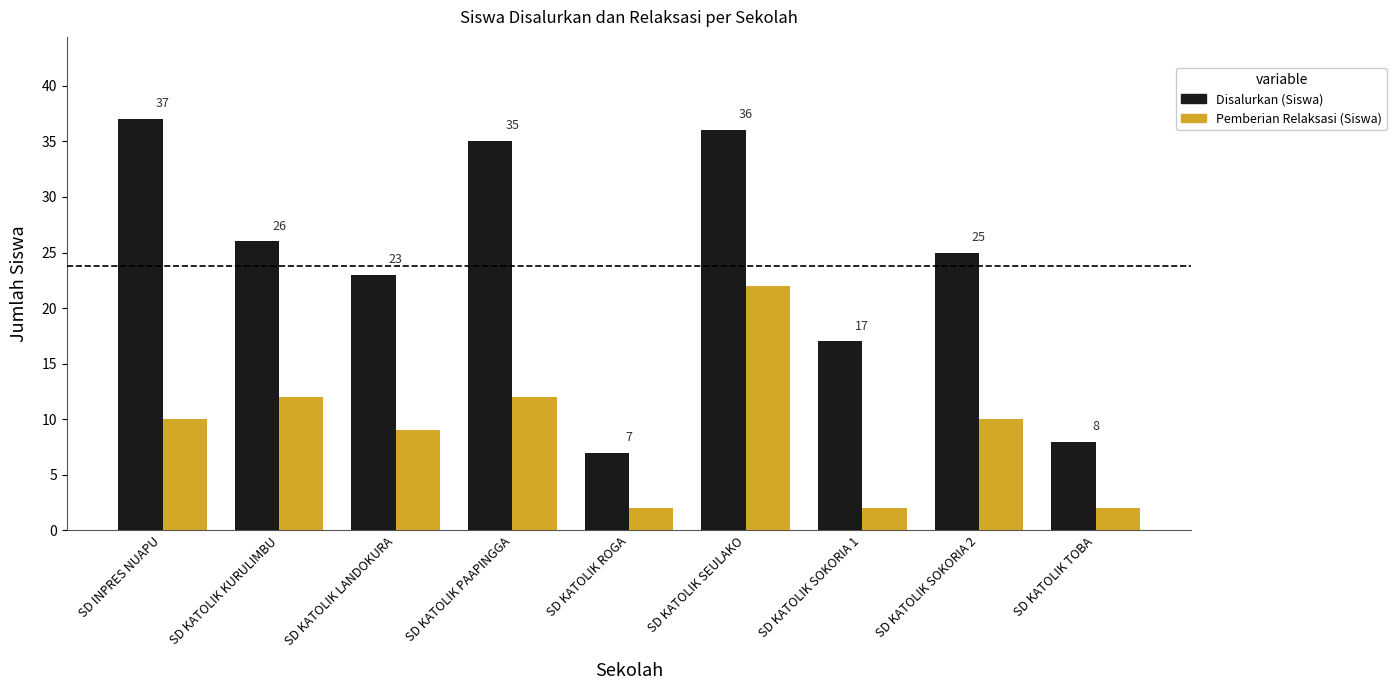

Between SD KATOLIK SOKORIA 2 and SD KATOLIK TOBA, which series saw the biggest shift?

Disalurkan (Siswa)